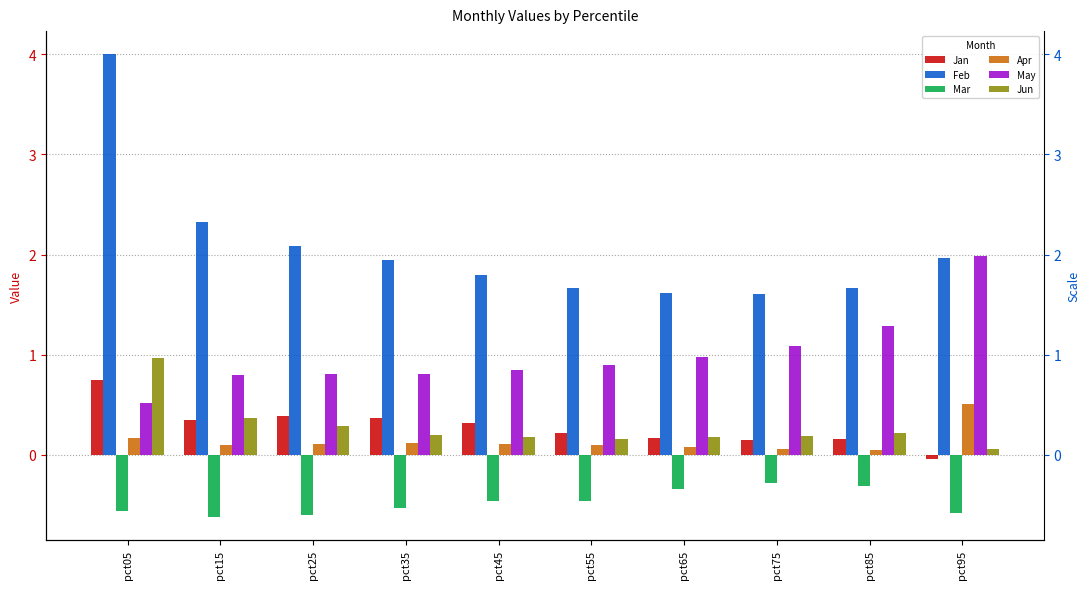

How many bars are there in each group?

6